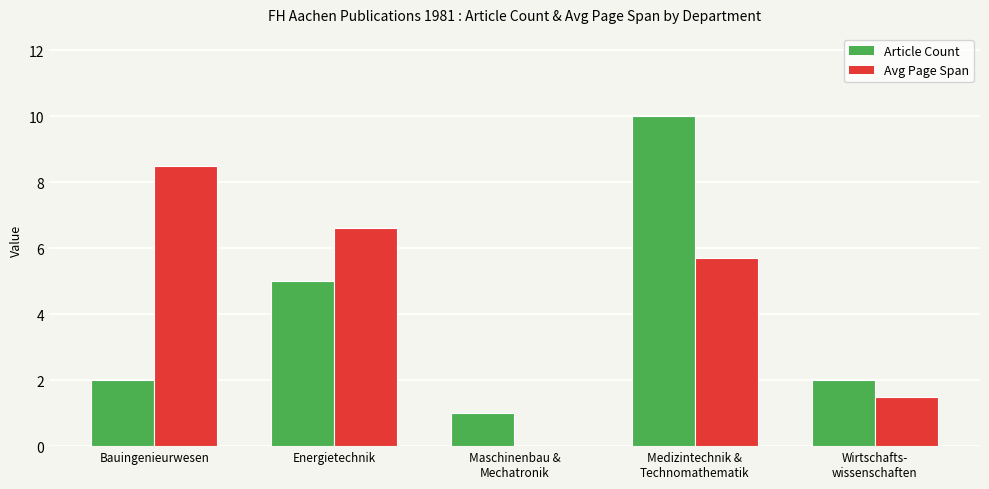

Count the number of categories in the chart.

5